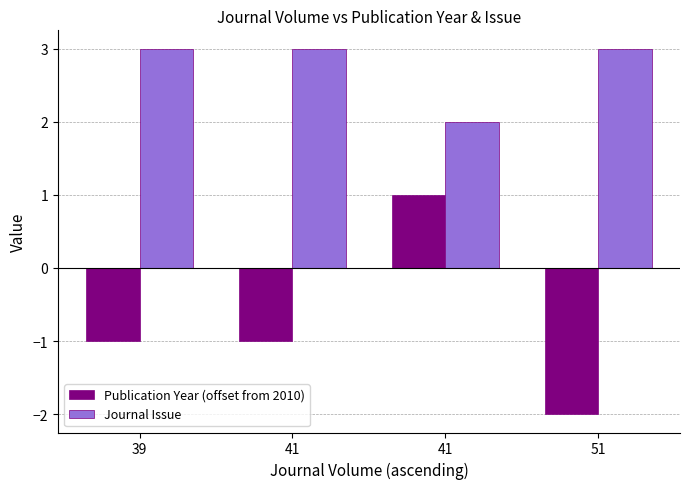

How many bars are there in each group?

2